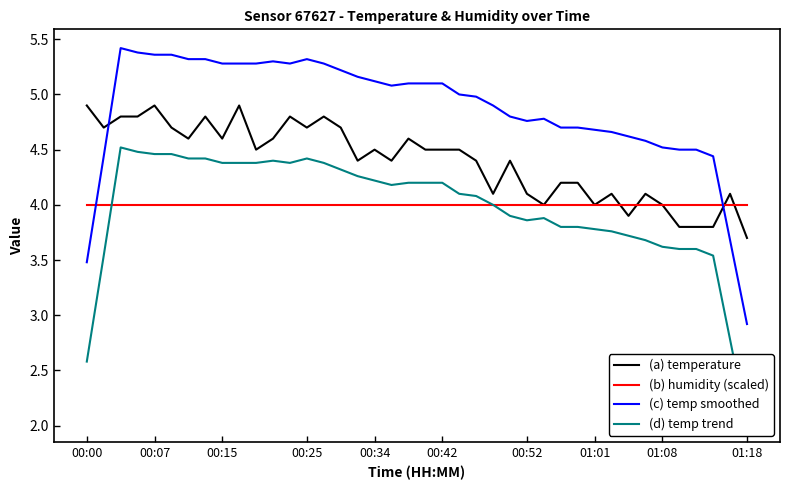

Reading right to left, list all the values displayed in this chart.

(a) temperature: 3.7	4.1	3.8	3.8	3.8	4.0	4.1	3.9	4.1	4.0	4.2	4.2	4.0	4.1	4.4	4.1	4.4	4.5	4.5	4.5	4.6	4.4	4.5	4.4	4.7	4.8	4.7	4.8	4.6	4.5	4.9	4.6	4.8	4.6	4.7	4.9	4.8	4.8	4.7	4.9
(b) humidity (scaled): 4.0	4.0	4.0	4.0	4.0	4.0	4.0	4.0	4.0	4.0	4.0	4.0	4.0	4.0	4.0	4.0	4.0	4.0	4.0	4.0	4.0	4.0	4.0	4.0	4.0	4.0	4.0	4.0	4.0	4.0	4.0	4.0	4.0	4.0	4.0	4.0	4.0	4.0	4.0	4.0
(c) temp smoothed: 2.9	3.7	4.4	4.5	4.5	4.5	4.6	4.6	4.7	4.7	4.7	4.7	4.8	4.8	4.8	4.9	5.0	5.0	5.1	5.1	5.1	5.1	5.1	5.2	5.2	5.3	5.3	5.3	5.3	5.3	5.3	5.3	5.3	5.3	5.4	5.4	5.4	5.4	4.4	3.5
(d) temp trend: 2.0	2.8	3.5	3.6	3.6	3.6	3.7	3.7	3.8	3.8	3.8	3.8	3.9	3.9	3.9	4.0	4.1	4.1	4.2	4.2	4.2	4.2	4.2	4.3	4.3	4.4	4.4	4.4	4.4	4.4	4.4	4.4	4.4	4.4	4.5	4.5	4.5	4.5	3.5	2.6